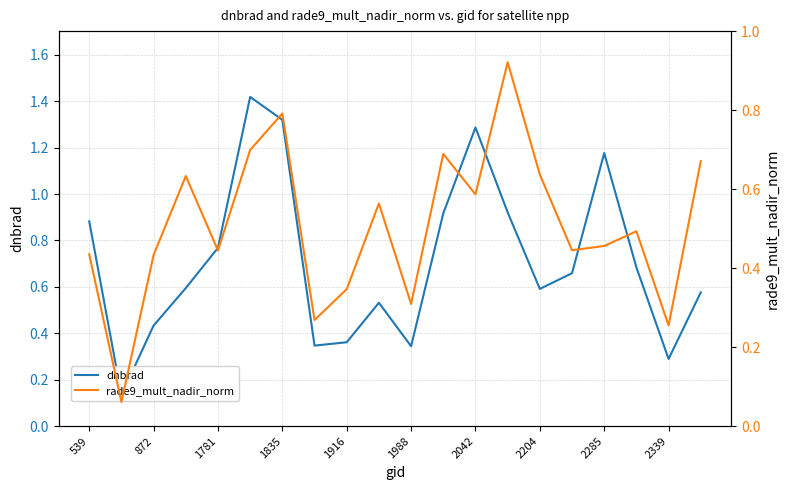

The dnbrad series shows 0.3 at 1988. True or false?

True